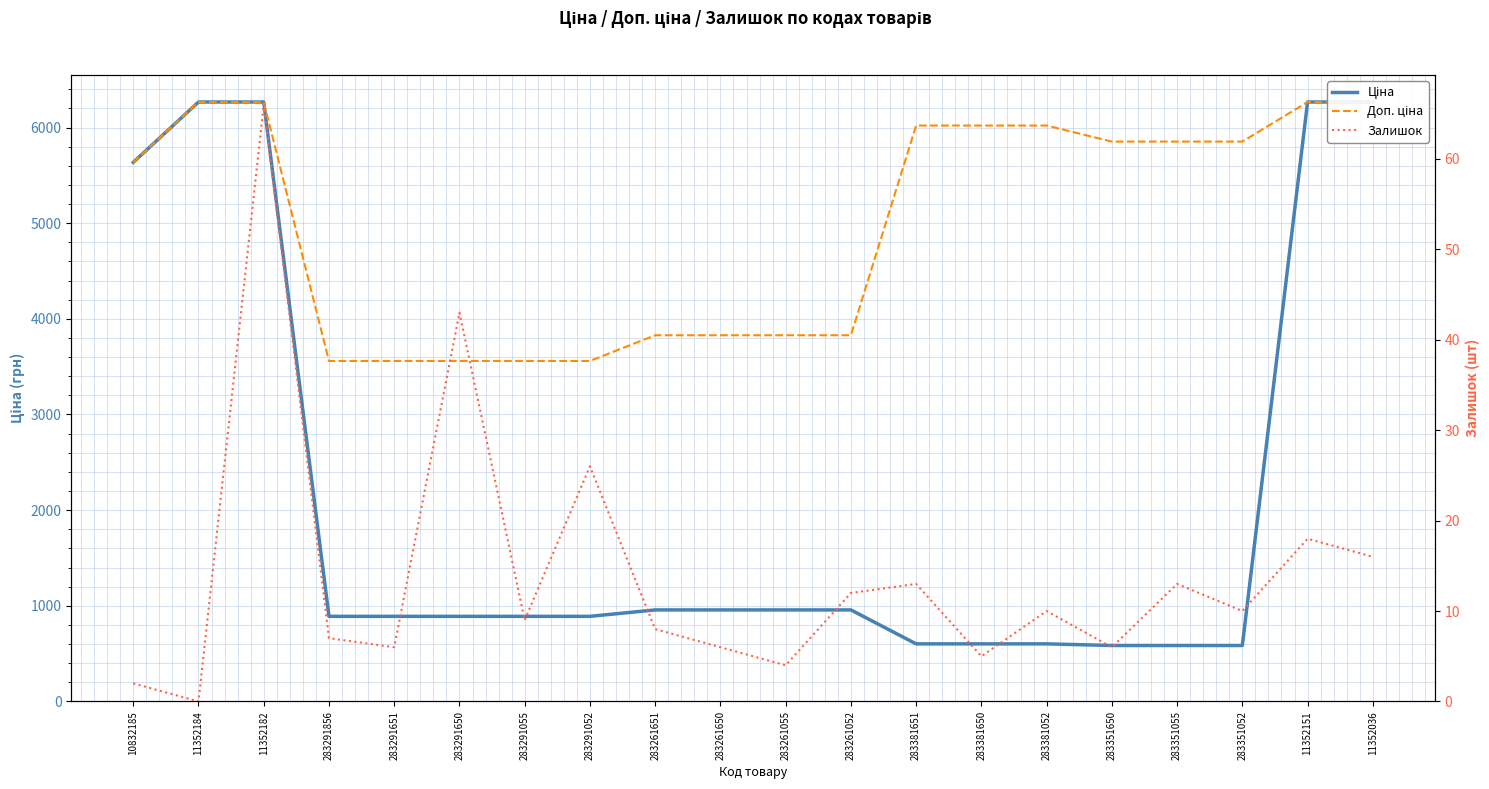

What value does the Ціна series have at 283381052?

602.1